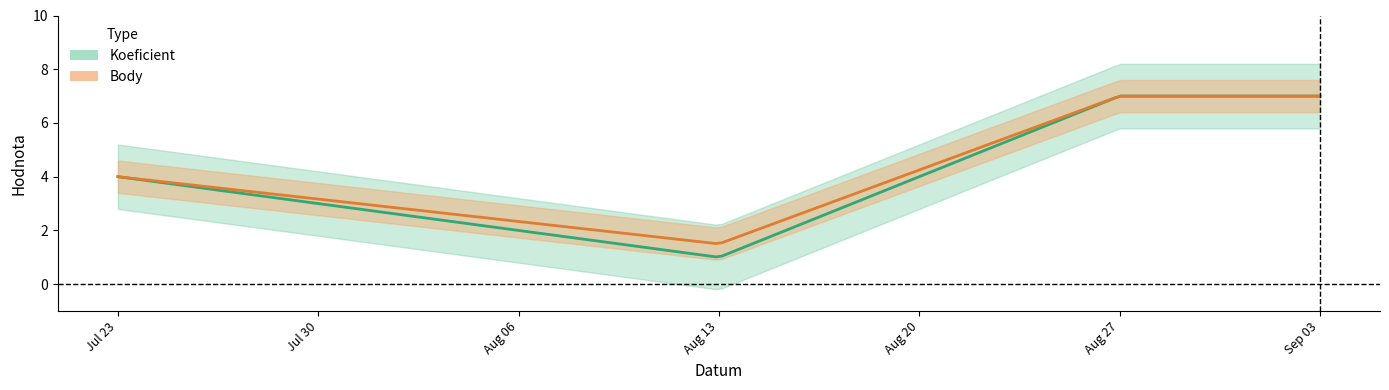

Reading right to left, what are all the values shown in this chart?

Koeficient: 7.0	7.0	1.0	4.0
Body: 7.0	7.0	1.5	4.0